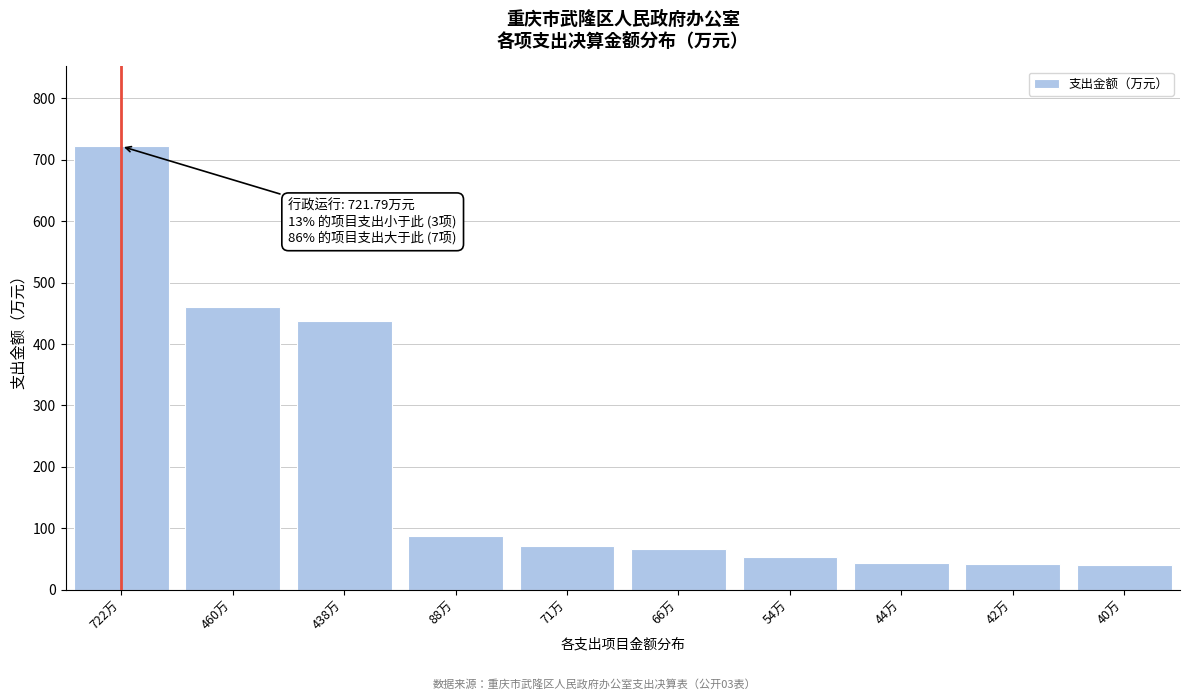

What is the smallest value displayed?

40.0